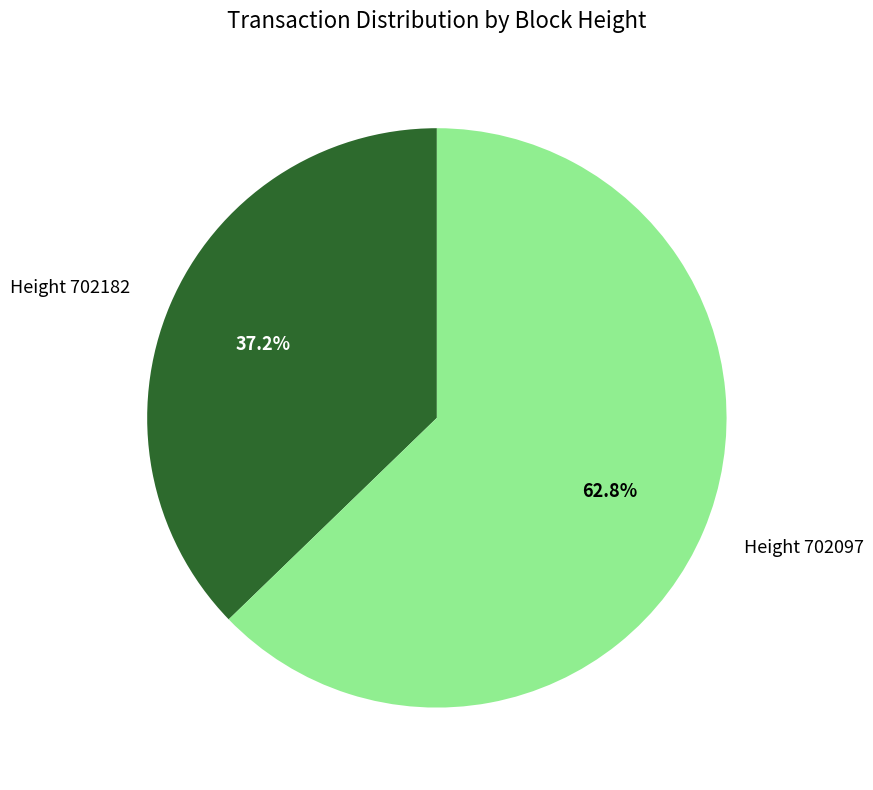

Is there any slice that represents more than half of the pie?

Yes